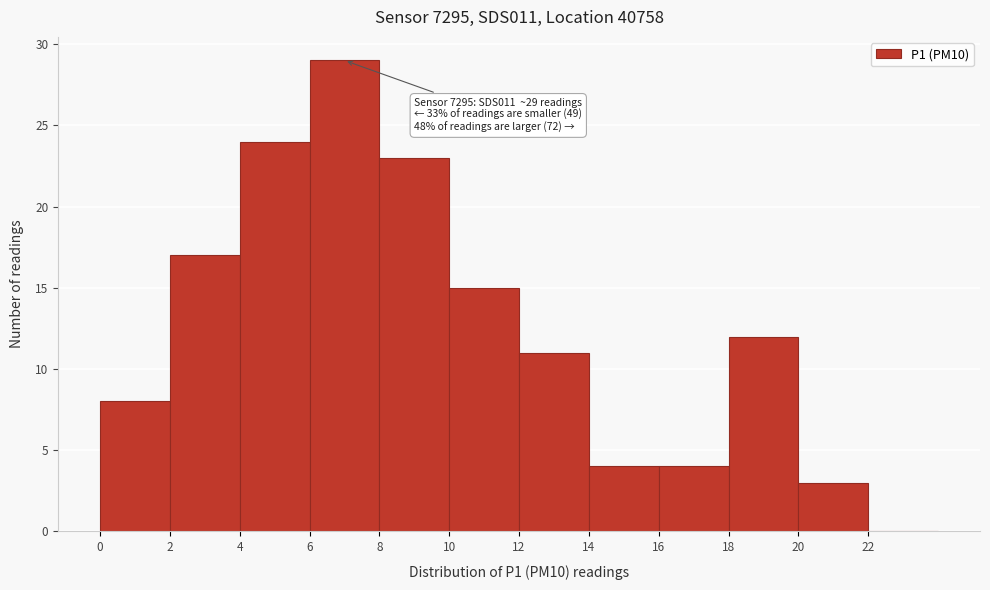

Over which range of the x-axis is the bar tallest?

6 to 8